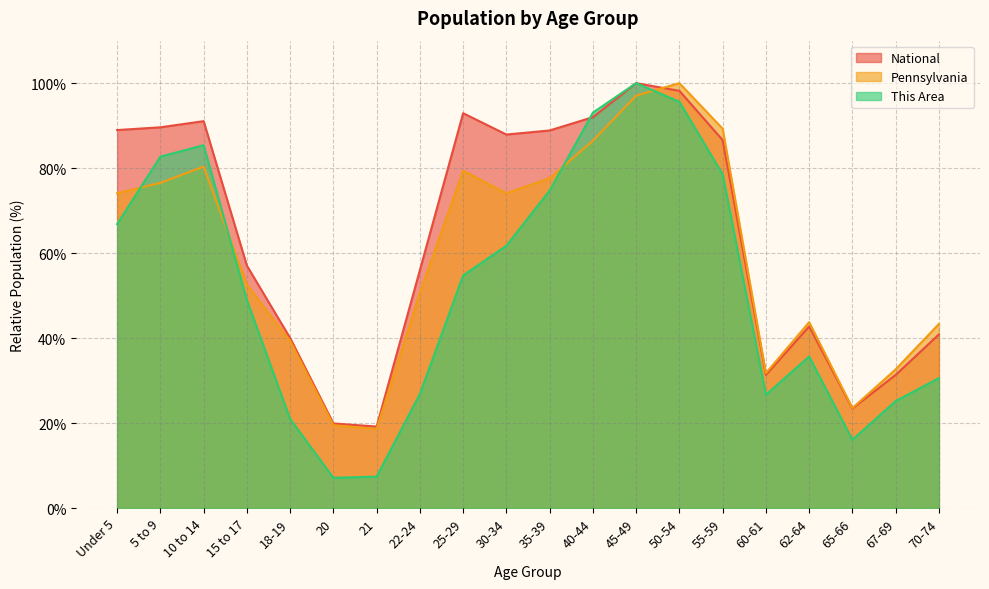

Which label corresponds to the largest value in the chart?

45-49